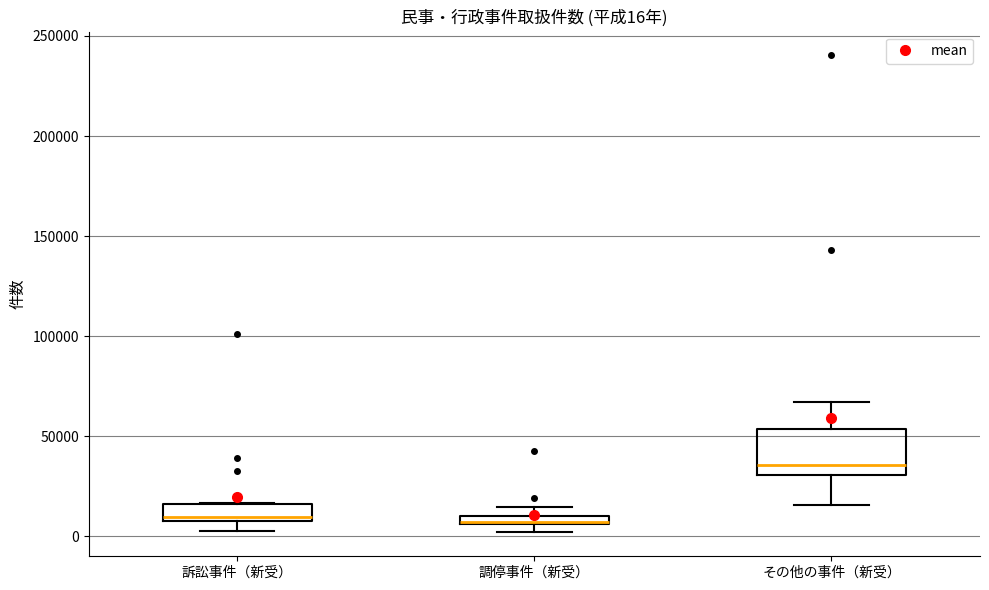

Which box is the tallest, from its lower edge to its upper edge?

その他の事件（新受）